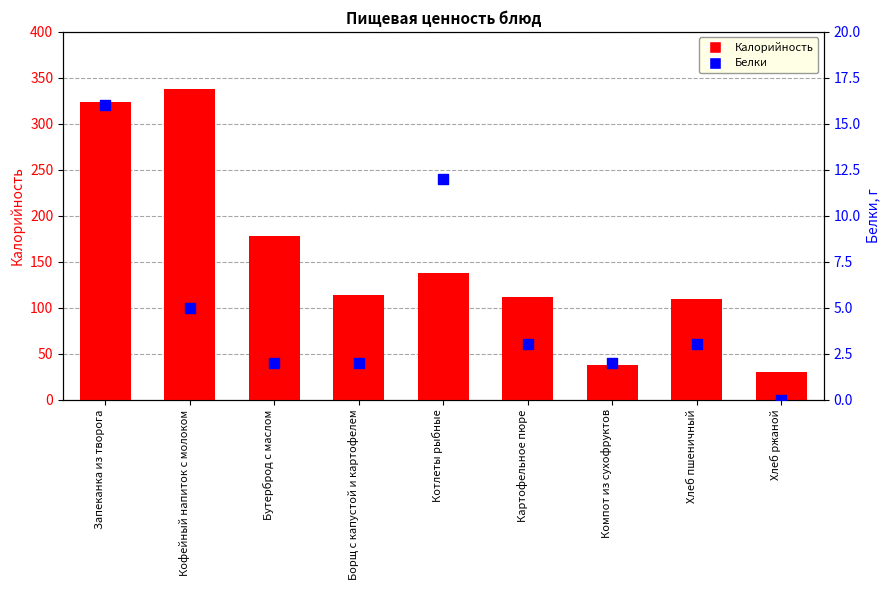

At how many categories does at least one series exceed 6?

9